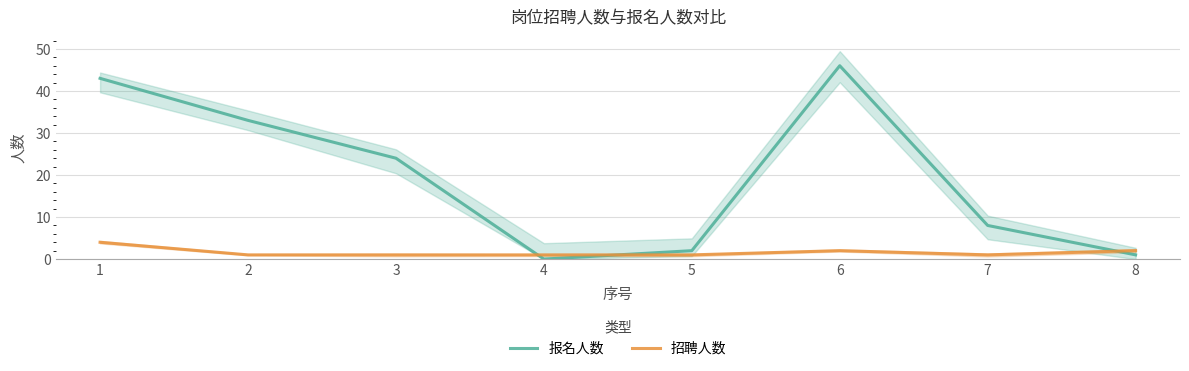

The 招聘人数 series shows 0 at 4. True or false?

False